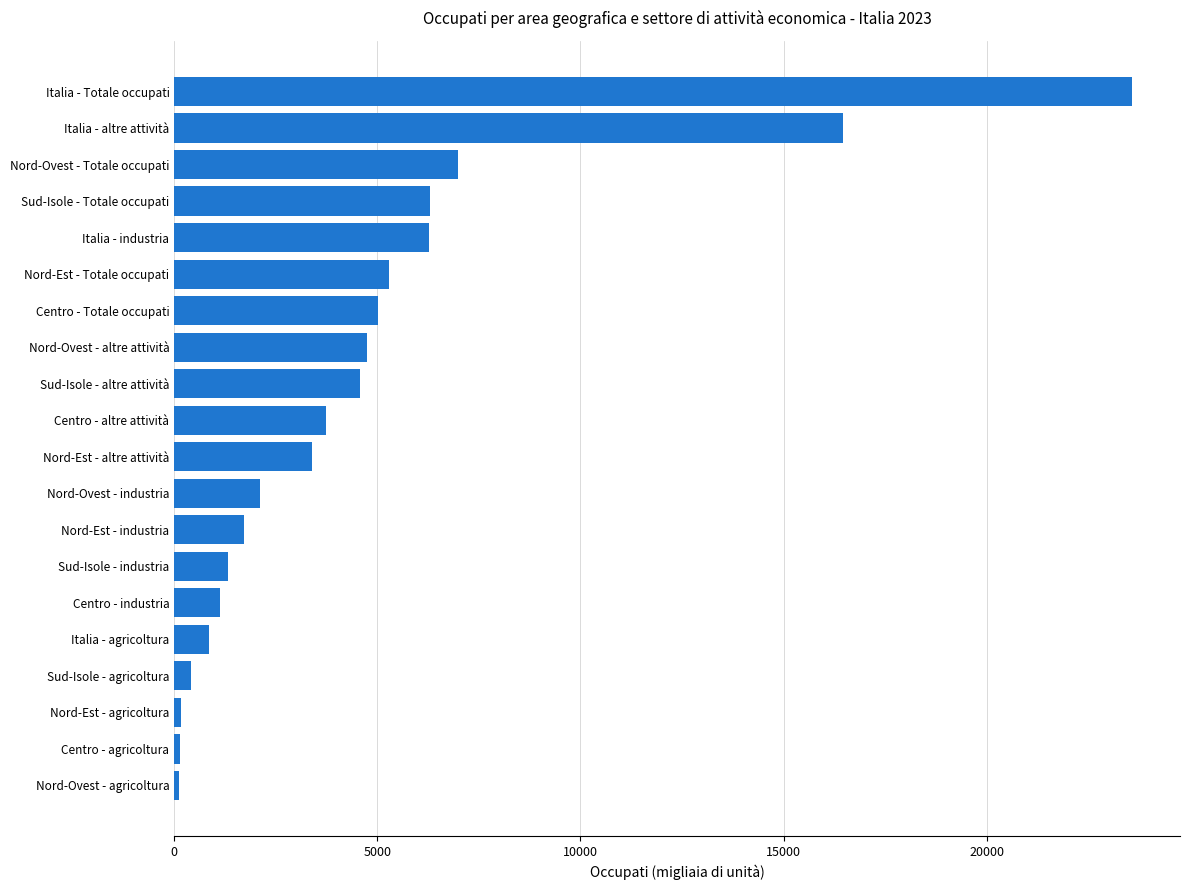

The value at Centro - altre attività is 5395.2. True or false?

False